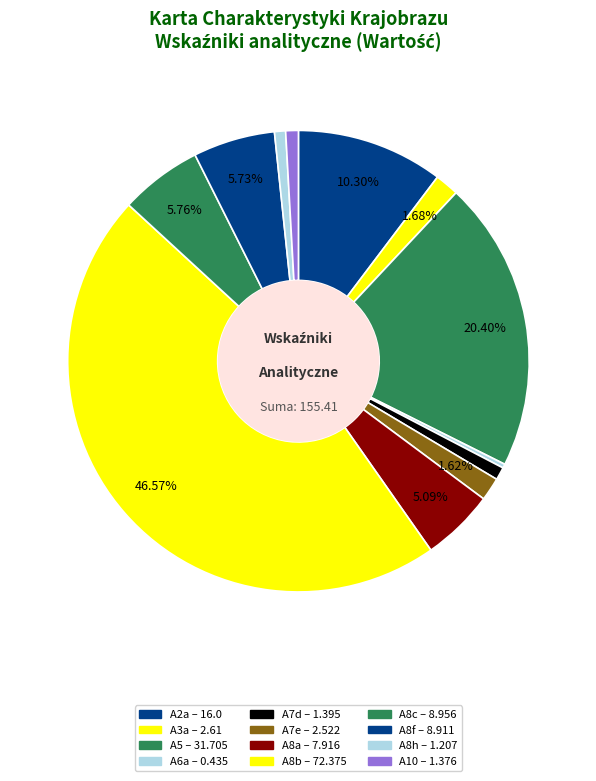

Between A5 and A2a, which is larger?

A5